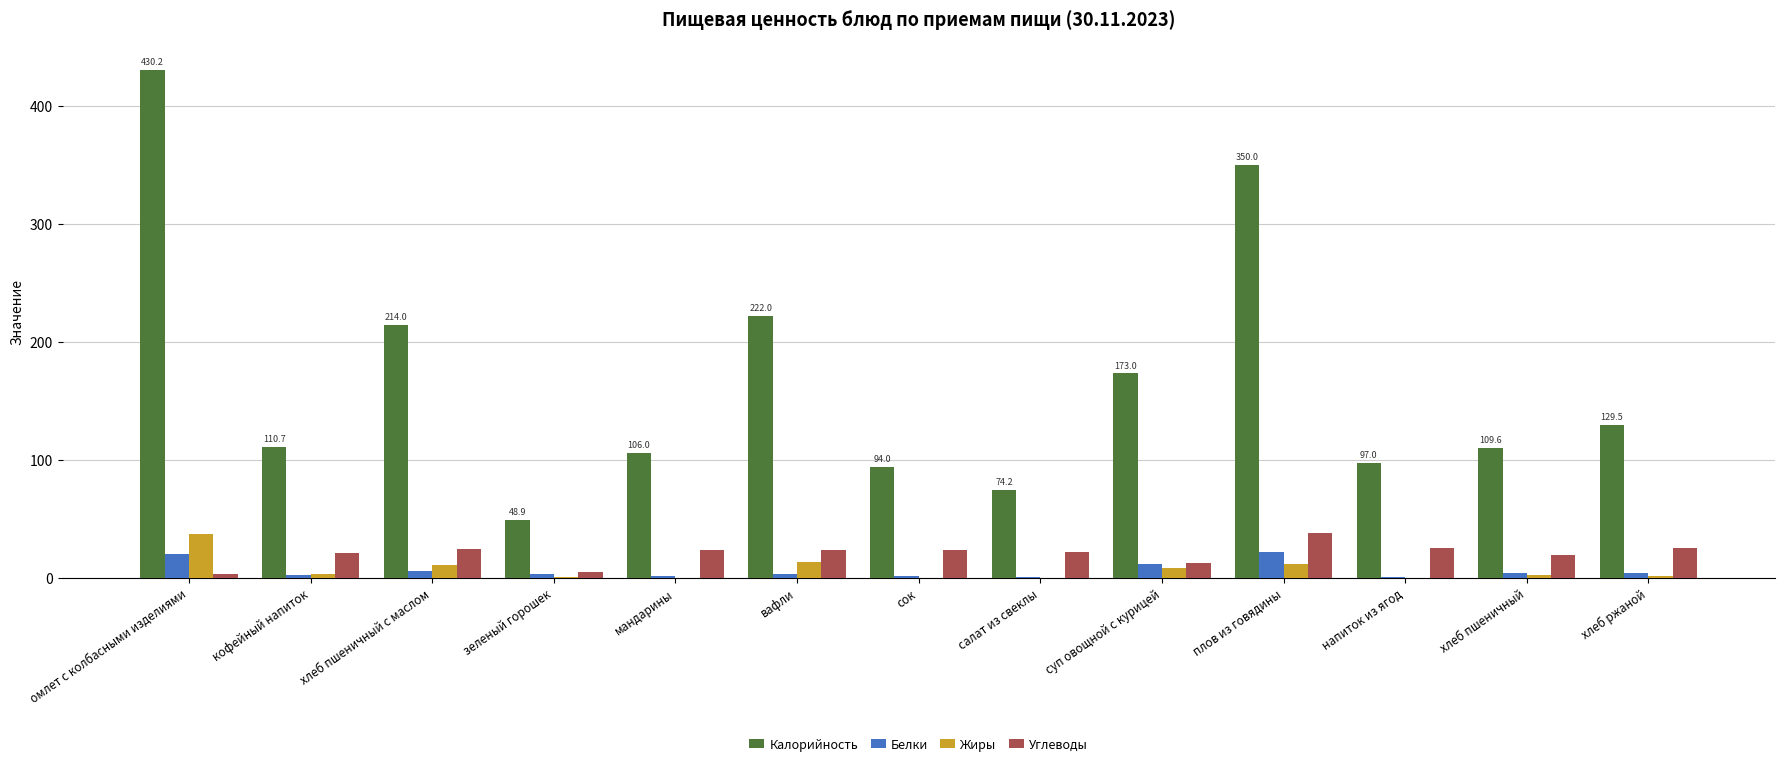

What is the greatest value displayed?

430.2